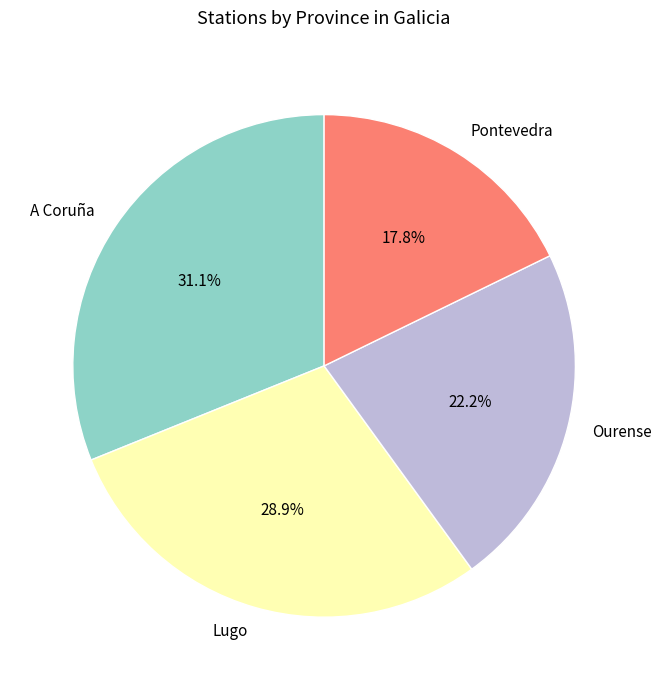

Is there a majority slice in this chart?

No